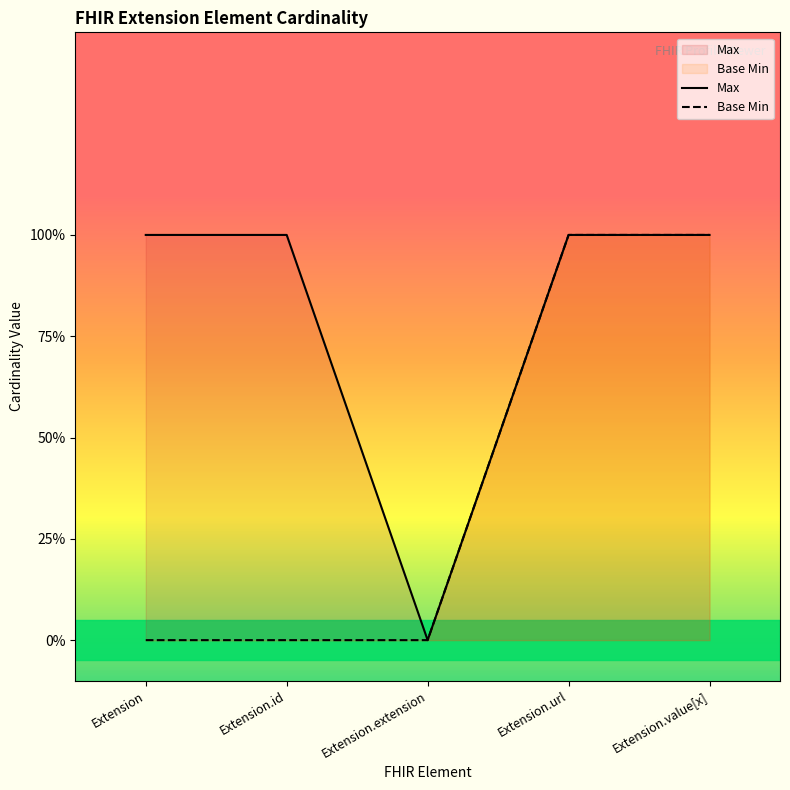

True or false: Max and Base Min intersect in this chart.

False